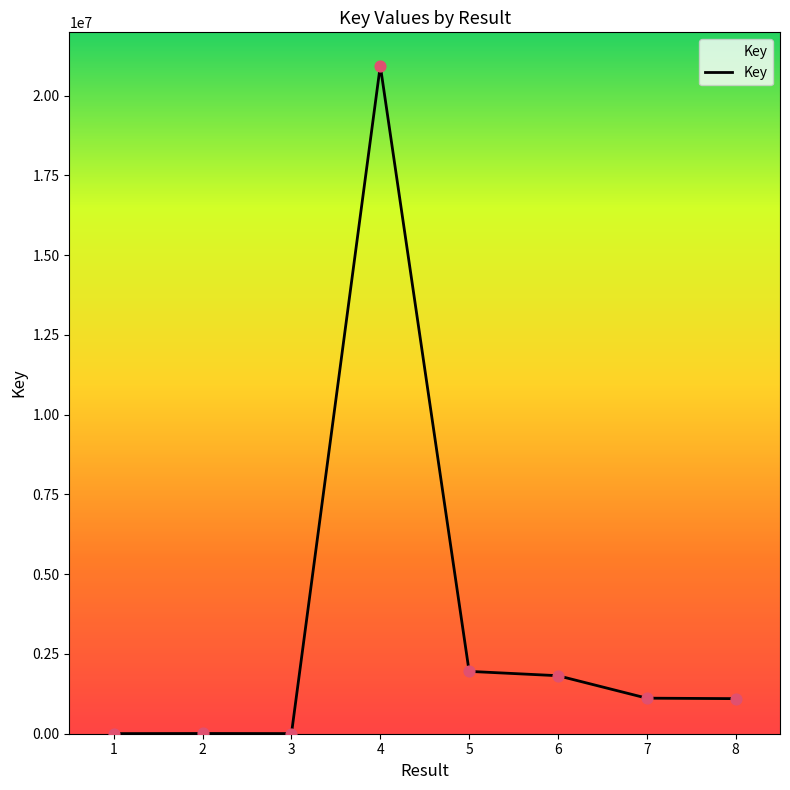

Approximately how many times larger is the value at 4 compared to 2?

2949.6